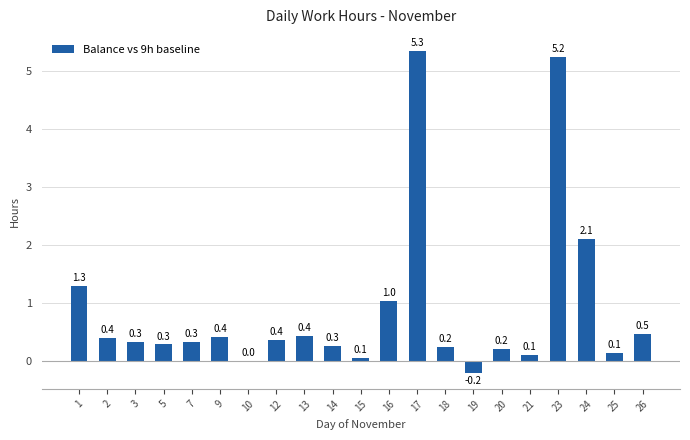

Which has a higher value, 14 or 15?

14